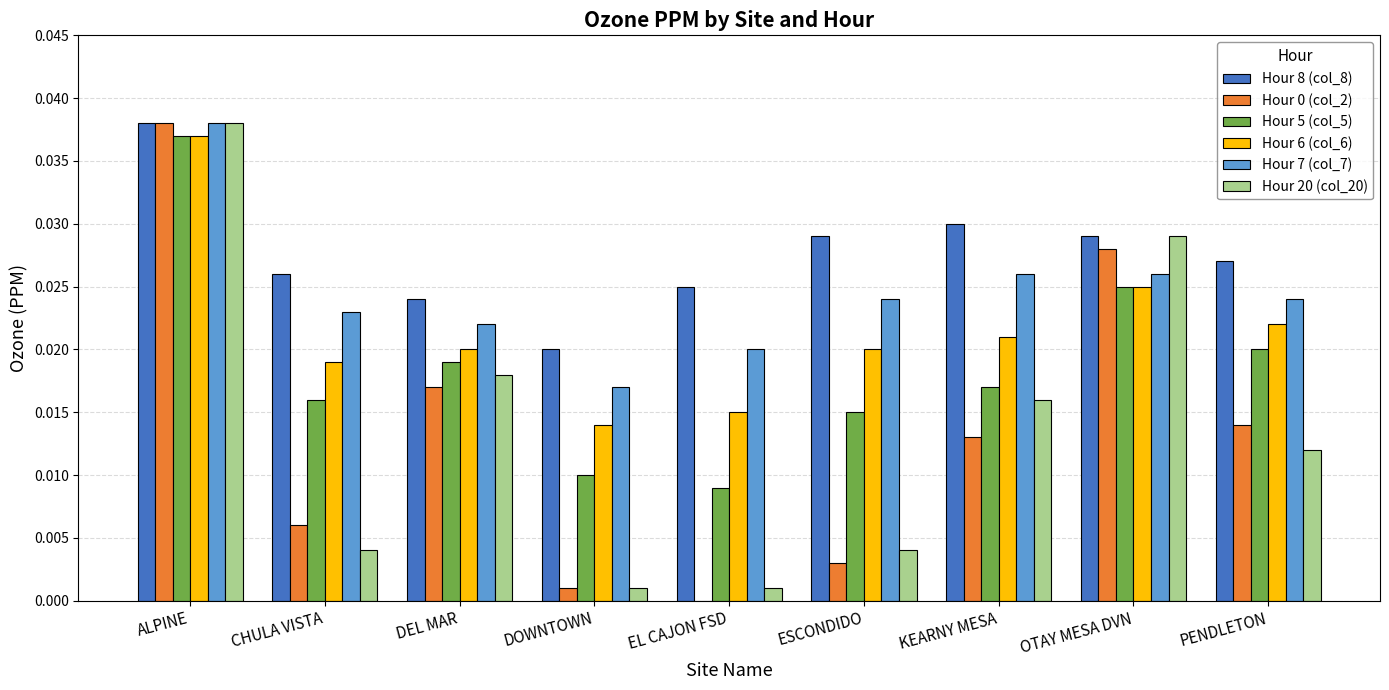

Which series changed the most between OTAY MESA DVN and PENDLETON?

Hour 20 (col_20)